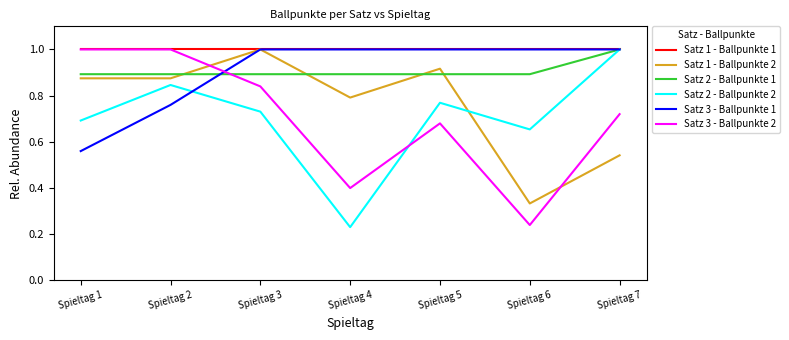

Is it true that Satz 3 - Ballpunkte 2 equals 0.1 at Spieltag 4?

False